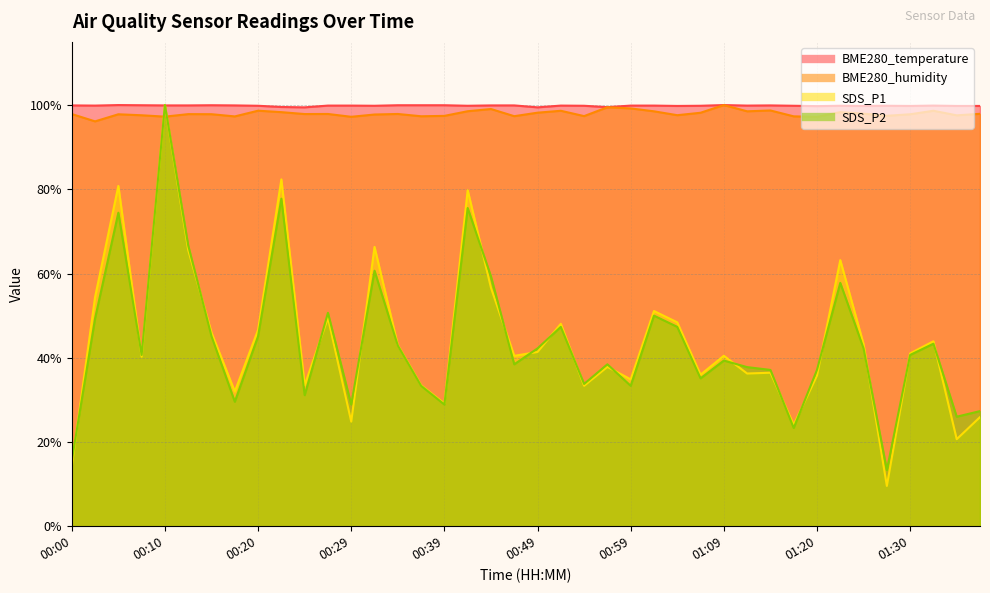

The value of BME280_temperature at 00:34 is 174.3. True or false?

False